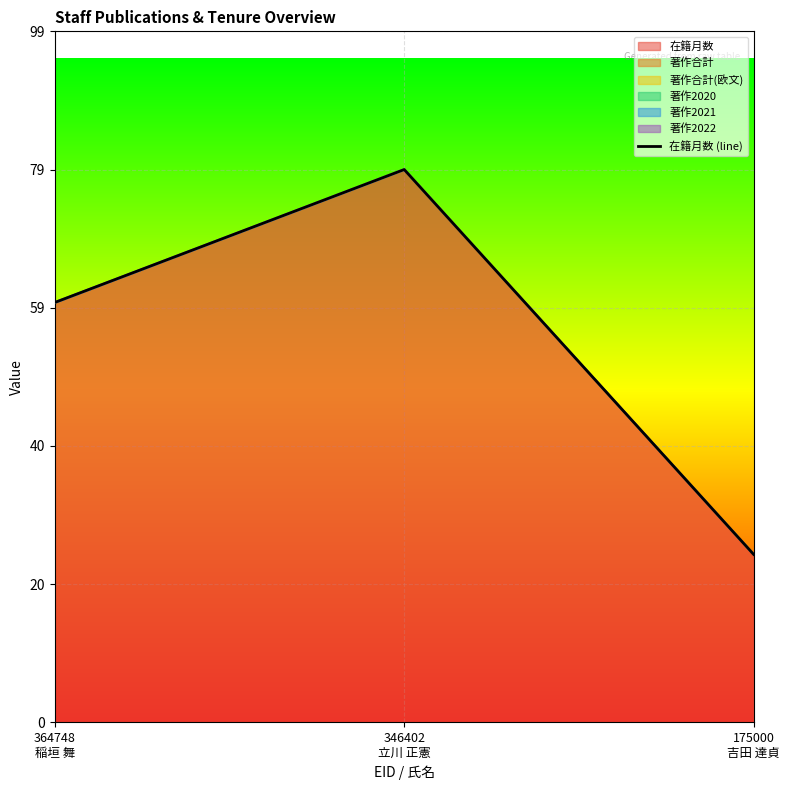

Approximately how many times larger is the value at 175000
吉田 達貞 compared to 364748
稲垣 舞?

0.4